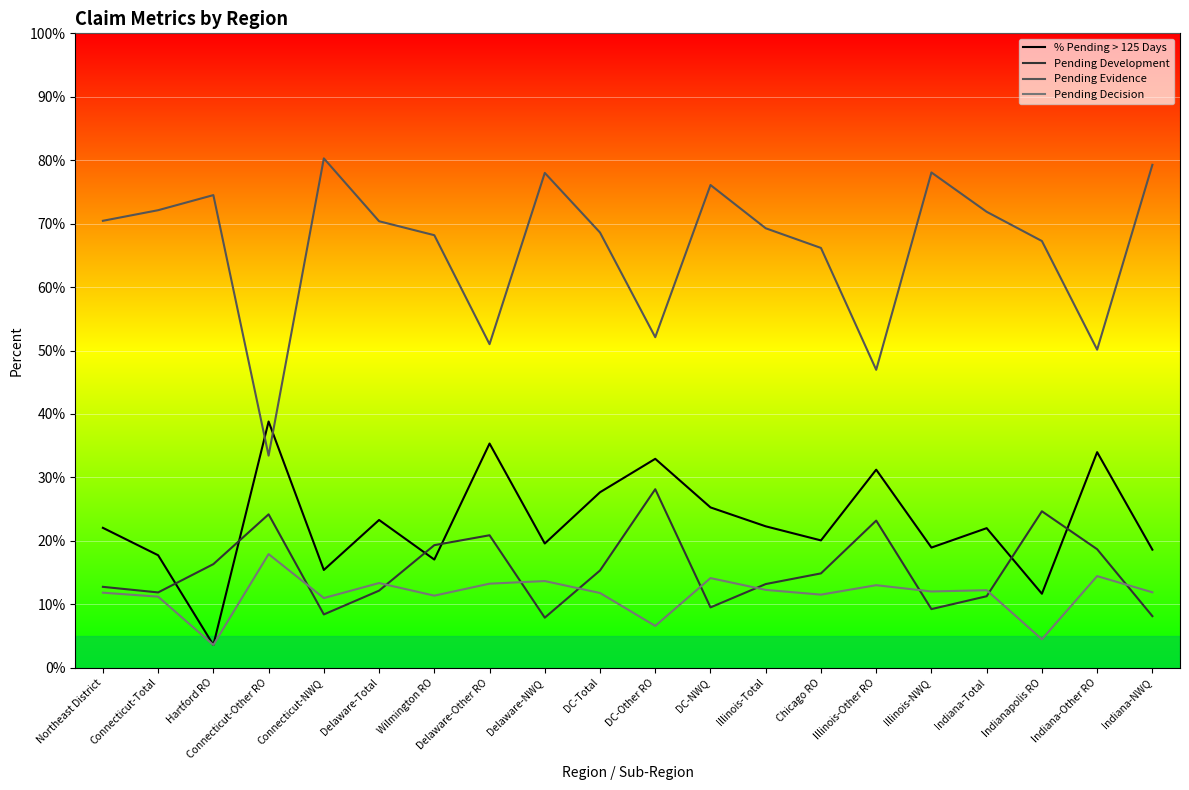

At which category does the chart reach its peak across all series?

Connecticut-NWQ